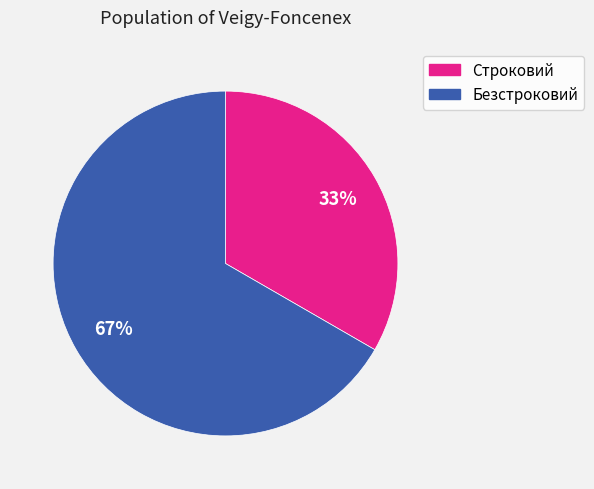

Rank the categories by value from highest to lowest.

Безстроковий, Строковий